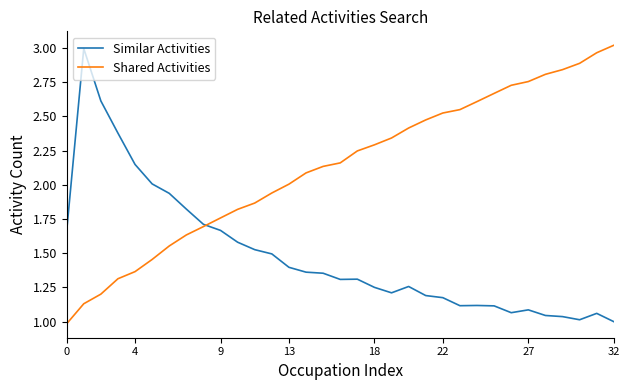

After their last crossing, which series has the higher values: Similar Activities or Shared Activities?

Shared Activities